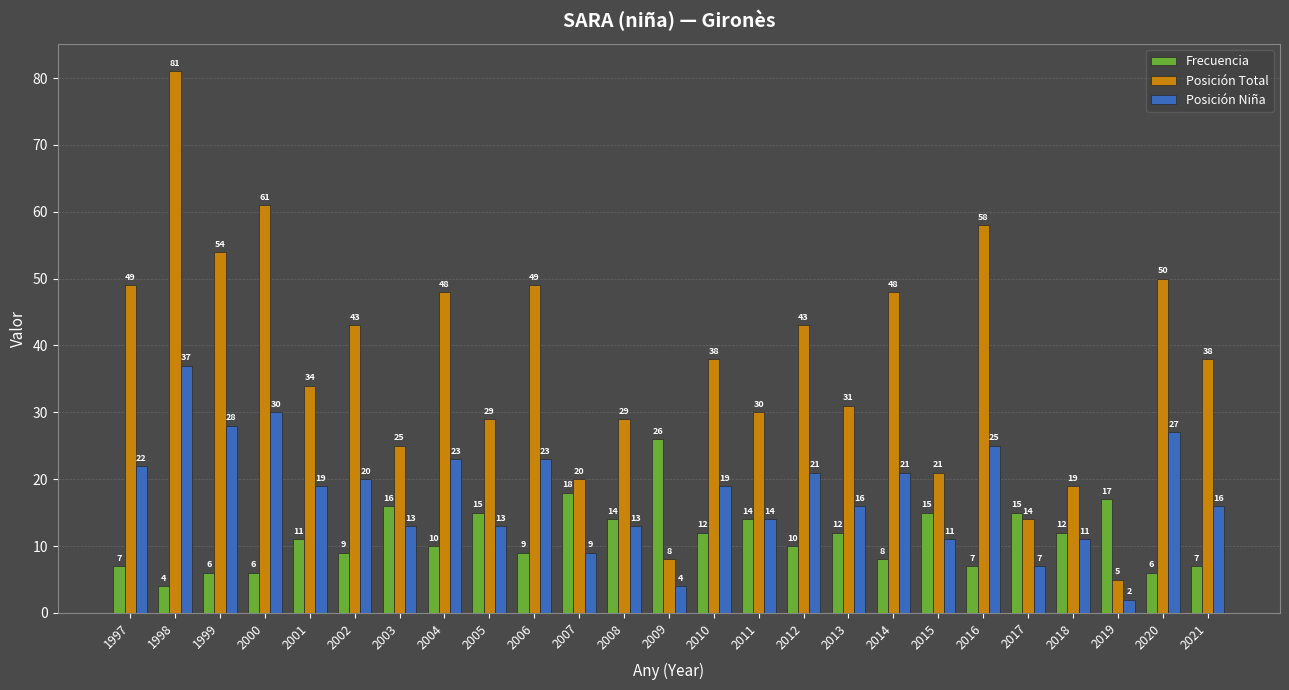

Are the bars grouped side by side (vs. stacked)?

Yes